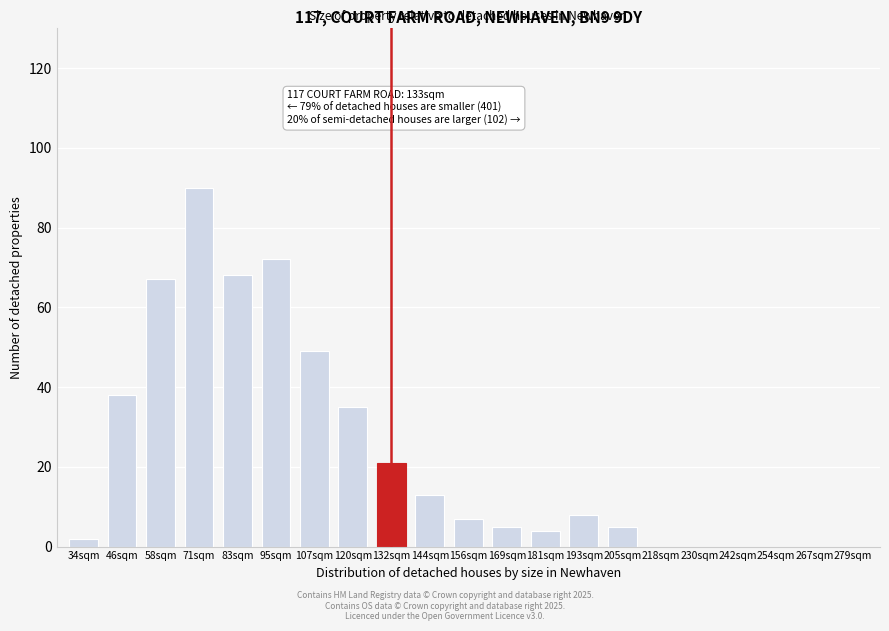

Reading left to right, what are all the values shown in this chart?

34sqm=2	46sqm=38	58sqm=67	71sqm=90	83sqm=68	95sqm=72	107sqm=49	120sqm=35	132sqm=21	144sqm=13	156sqm=7	169sqm=5	181sqm=4	193sqm=8	205sqm=5	218sqm=0	230sqm=0	242sqm=0	254sqm=0	267sqm=0	279sqm=0